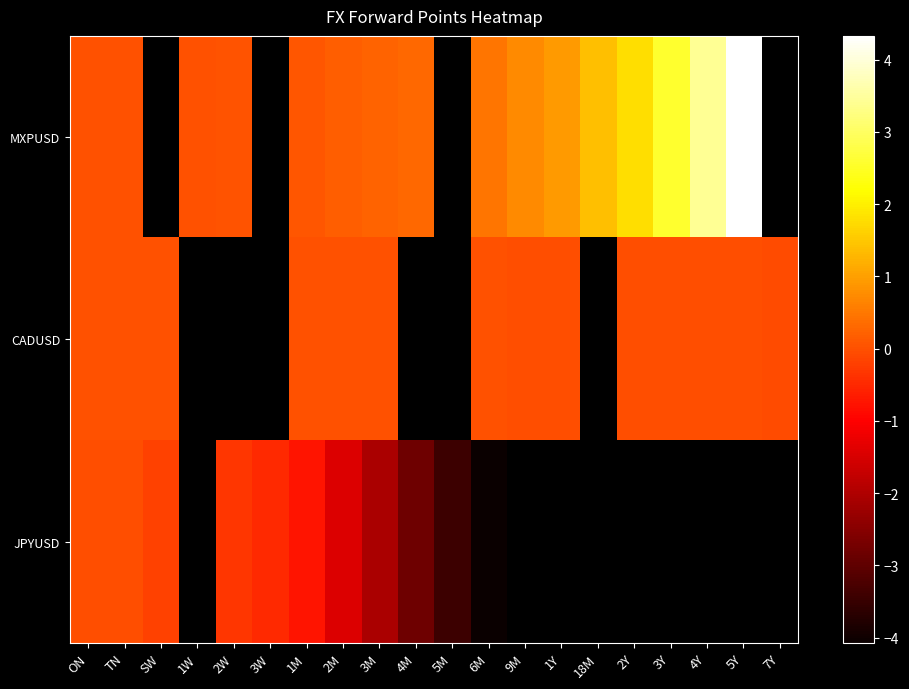

Which has a higher value, 9M or 4M?

9M